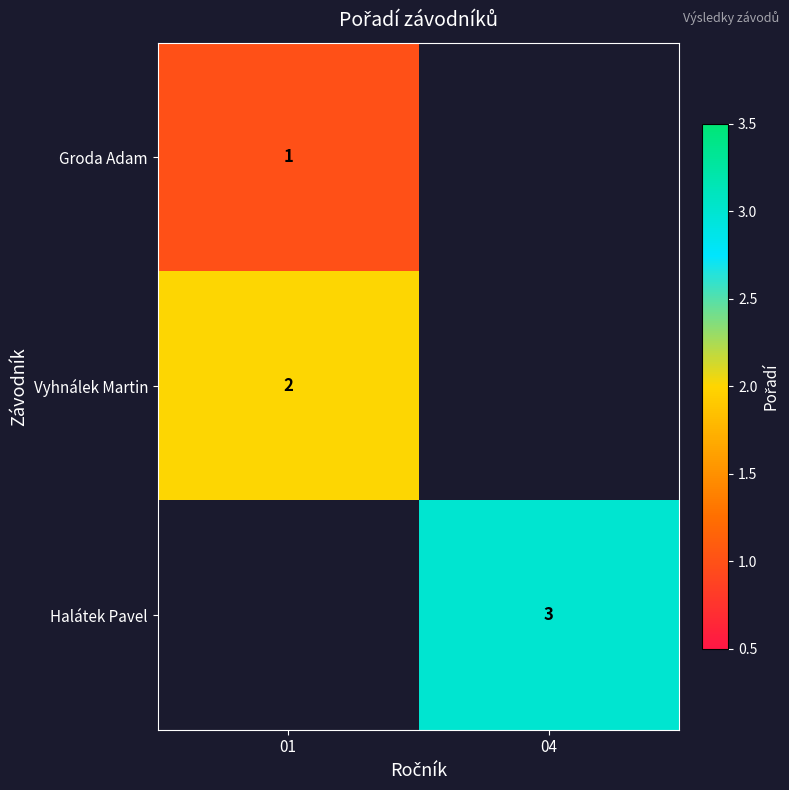

Is the value of Halátek Pavel at 04 greater than the value of Vyhnálek Martin at 01?

Yes